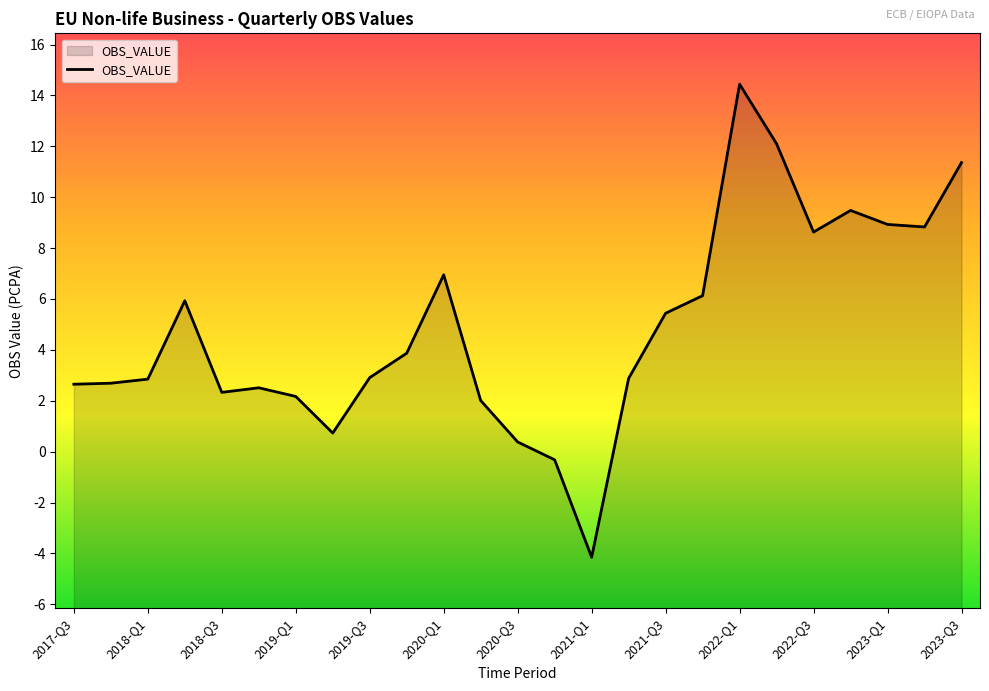

Is it true that the value at 2019-Q3 is 1.8?

False